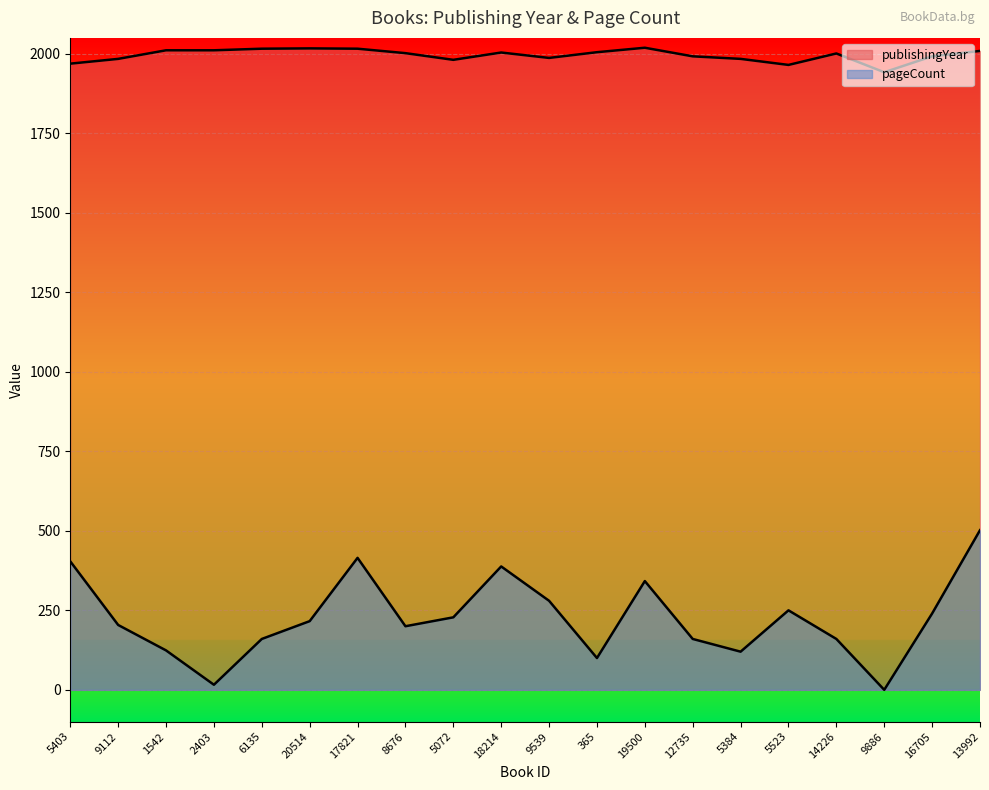

What are all the series names shown in the legend?

publishingYear, pageCount